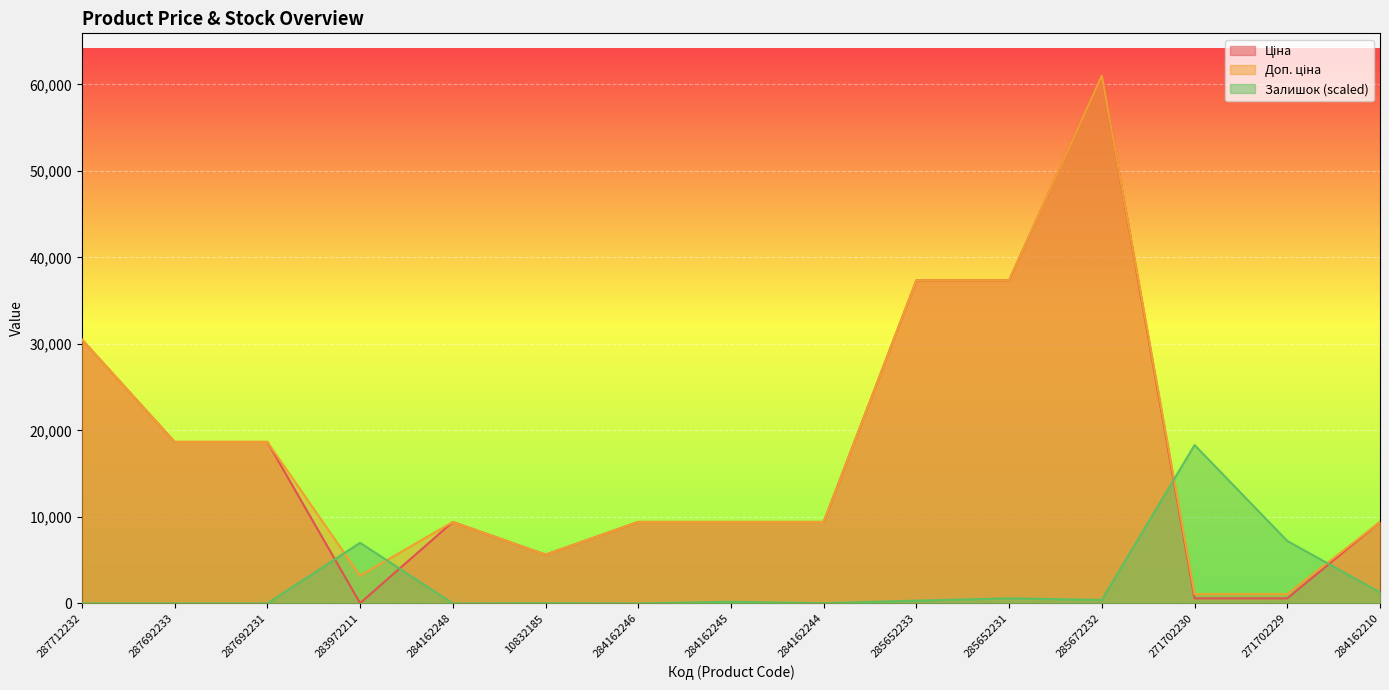

Is it true that Доп. ціна equals 25337.4 at 285652233?

False